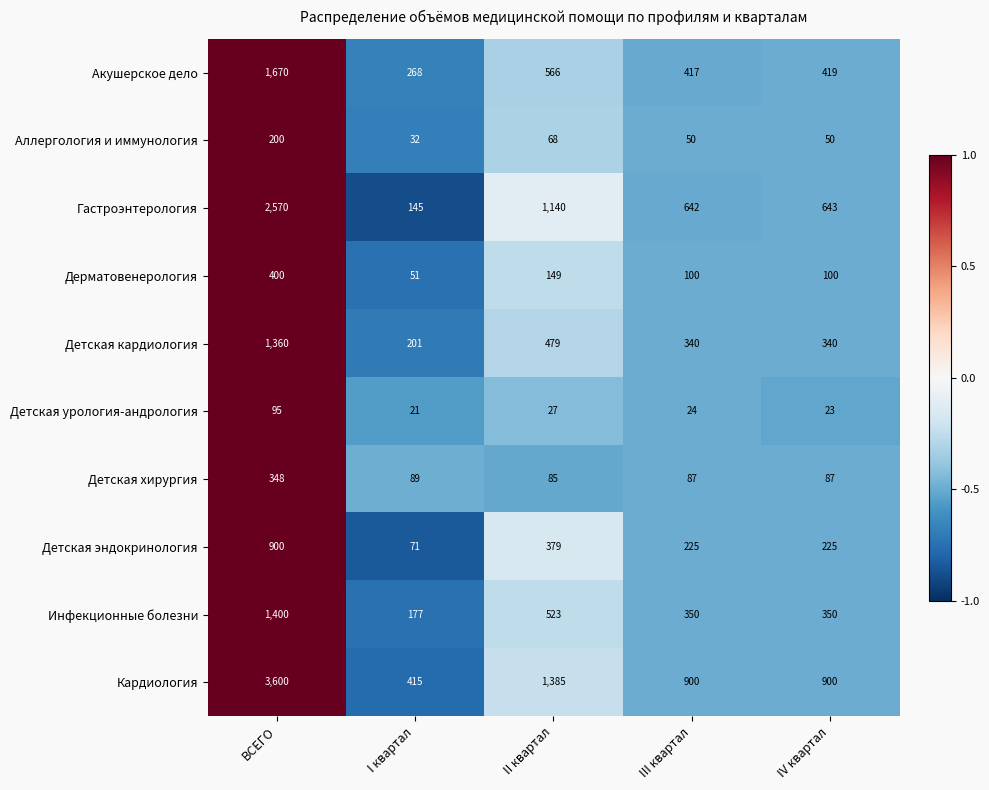

At II квартал, list the series in order from largest to smallest.

Кардиология, Гастроэнтерология, Акушерское дело, Инфекционные болезни, Детская кардиология, Детская эндокринология, Дерматовенерология, Детская хирургия, Аллергология и иммунология, Детская урология-андрология